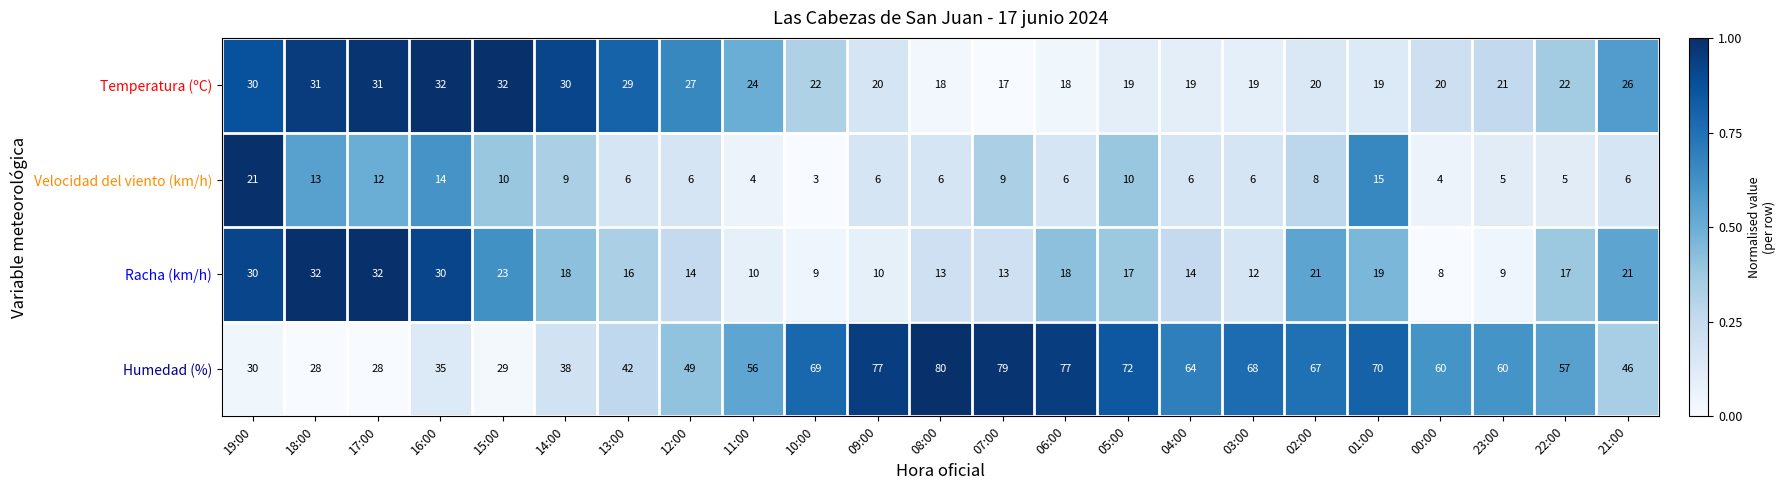

What is the smallest value displayed?

3